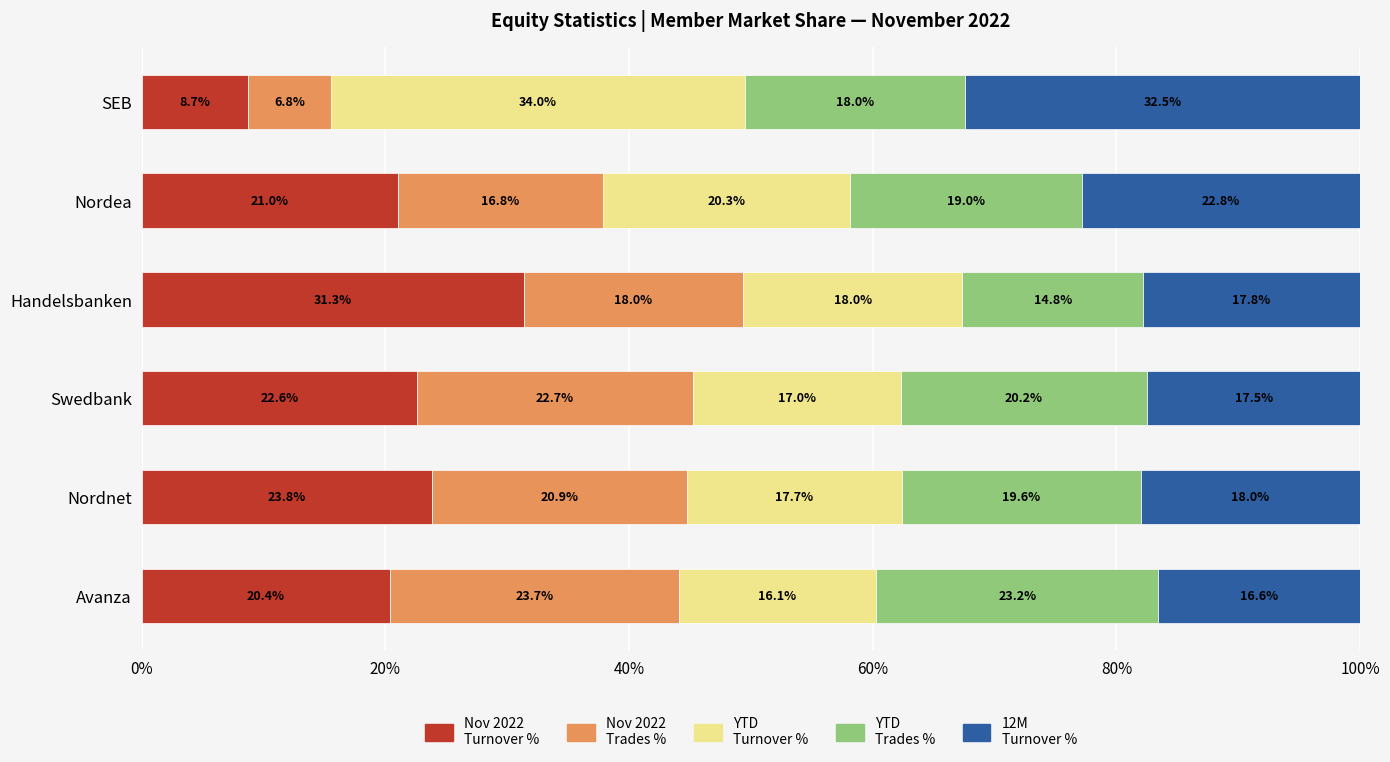

What is the total value across all series at SEB?

100.0